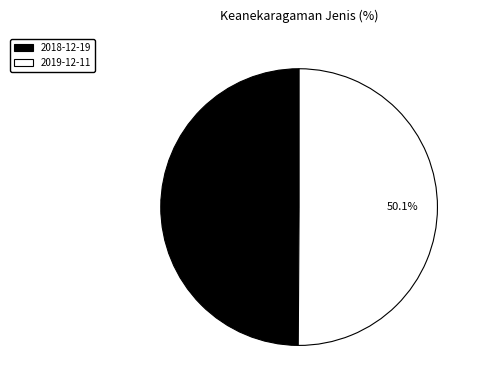

How many segments does this pie chart have?

2